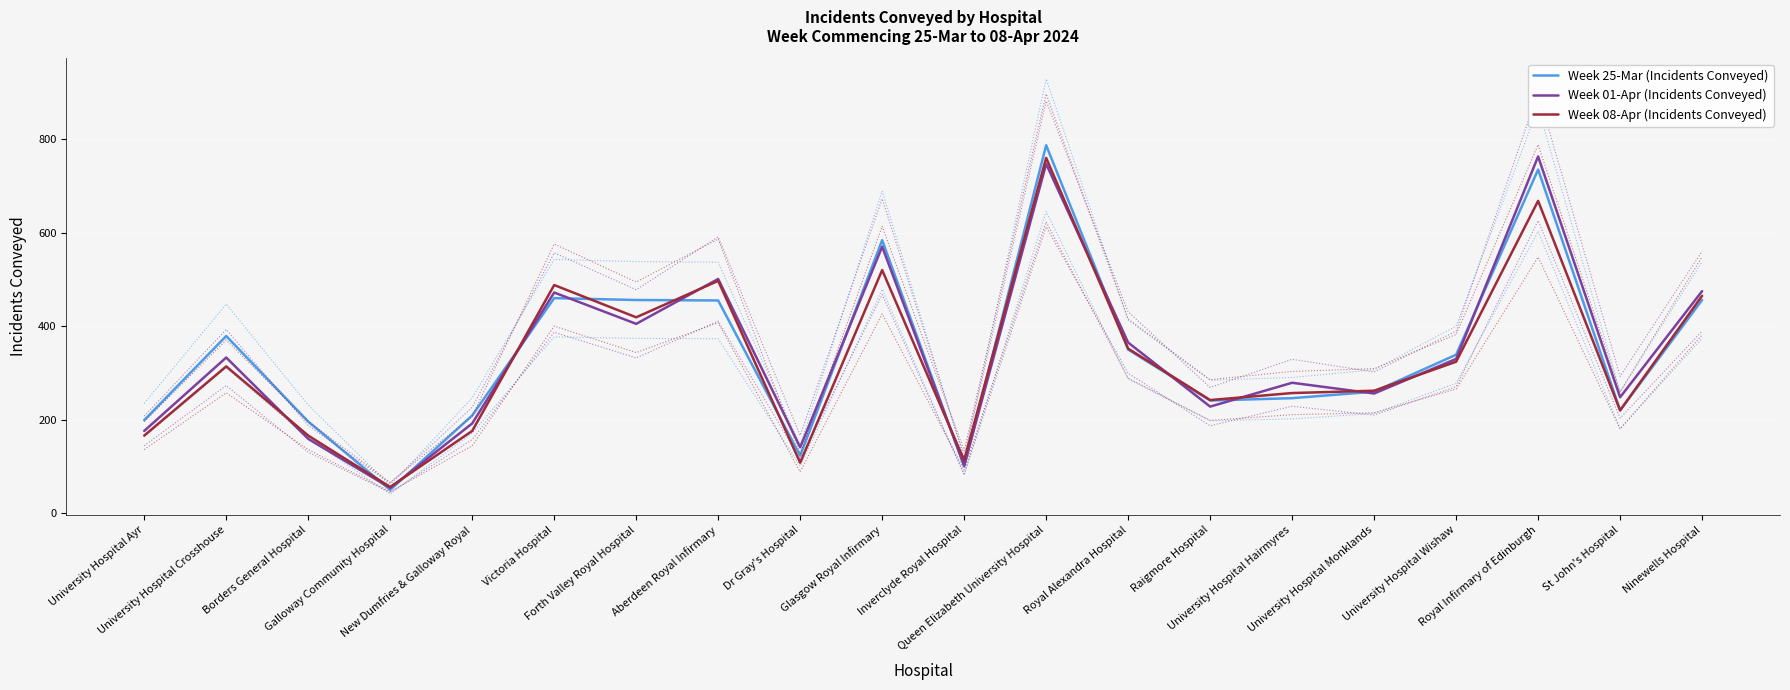

Reading left to right, list all the values displayed in this chart.

Week 25-Mar (Incidents Conveyed): 199	379	196	50	209	460	456	455	123	584	100	787	350	241	246	260	339	735	220	456
Week 01-Apr (Incidents Conveyed): 176	333	159	54	192	472	405	501	141	570	102	747	365	228	279	256	330	763	248	475
Week 08-Apr (Incidents Conveyed): 166	314	166	56	176	488	419	497	108	520	113	760	352	242	257	262	324	668	220	465